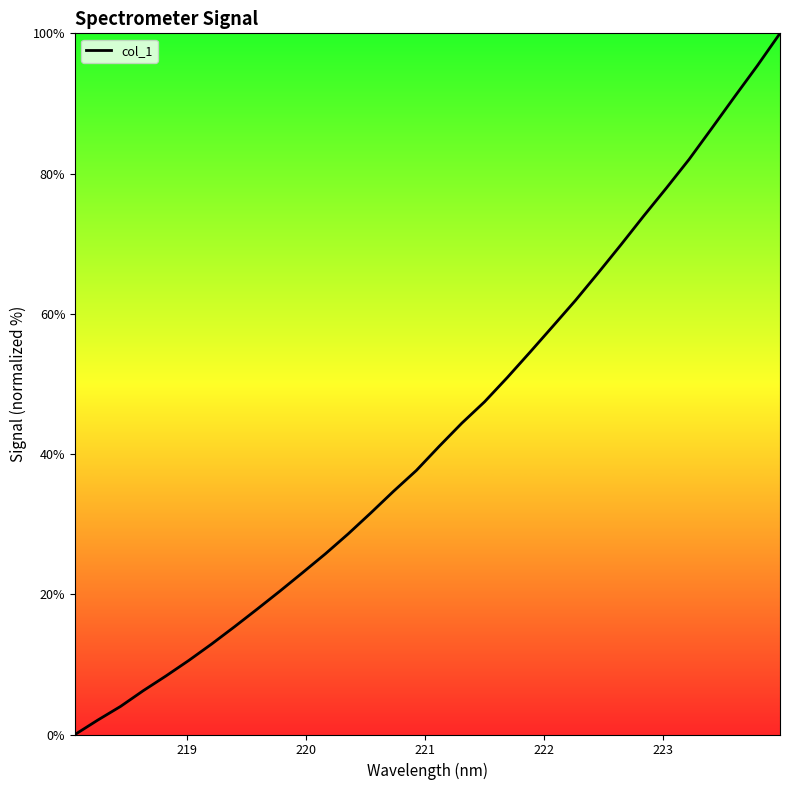

How many values are below 41?

16